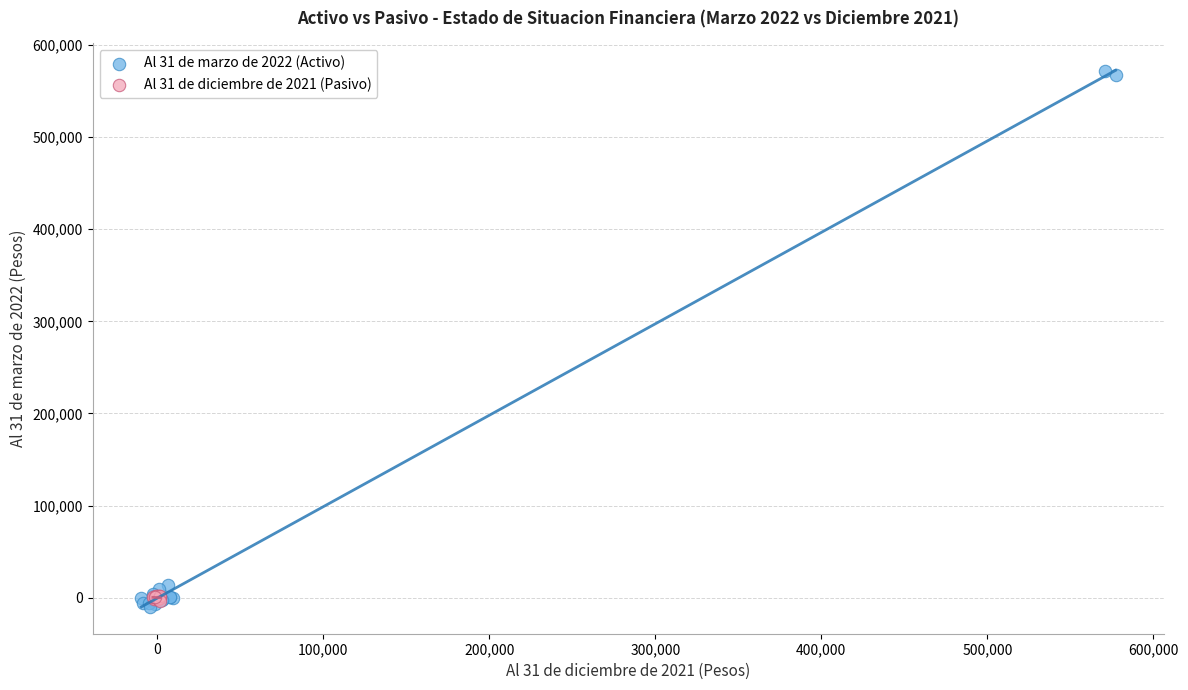

Which series reaches the minimum Y coordinate?

Al 31 de marzo de 2022 (Activo)